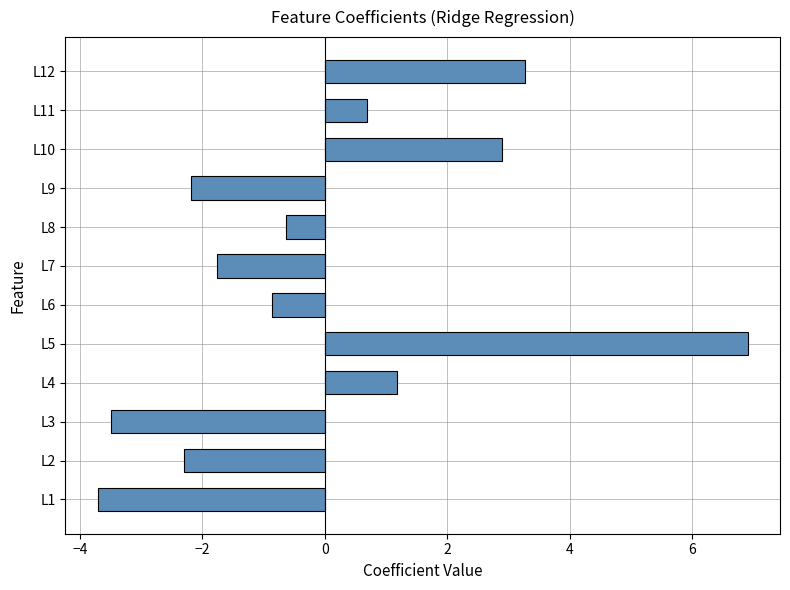

What is the change in value from L7 to L8?

+1.1